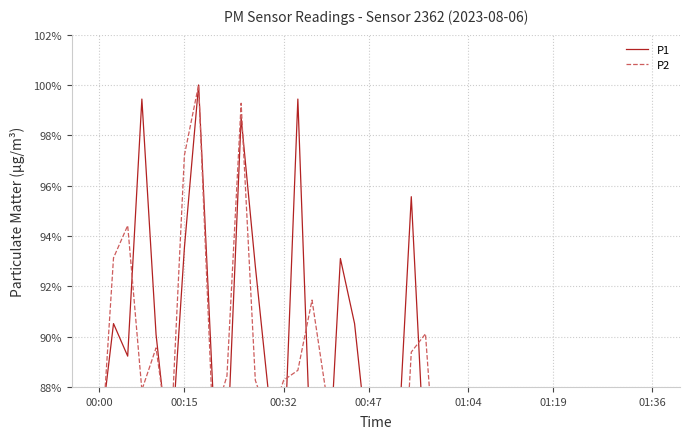

Between 00:32 and 10, which series saw the biggest shift?

P1